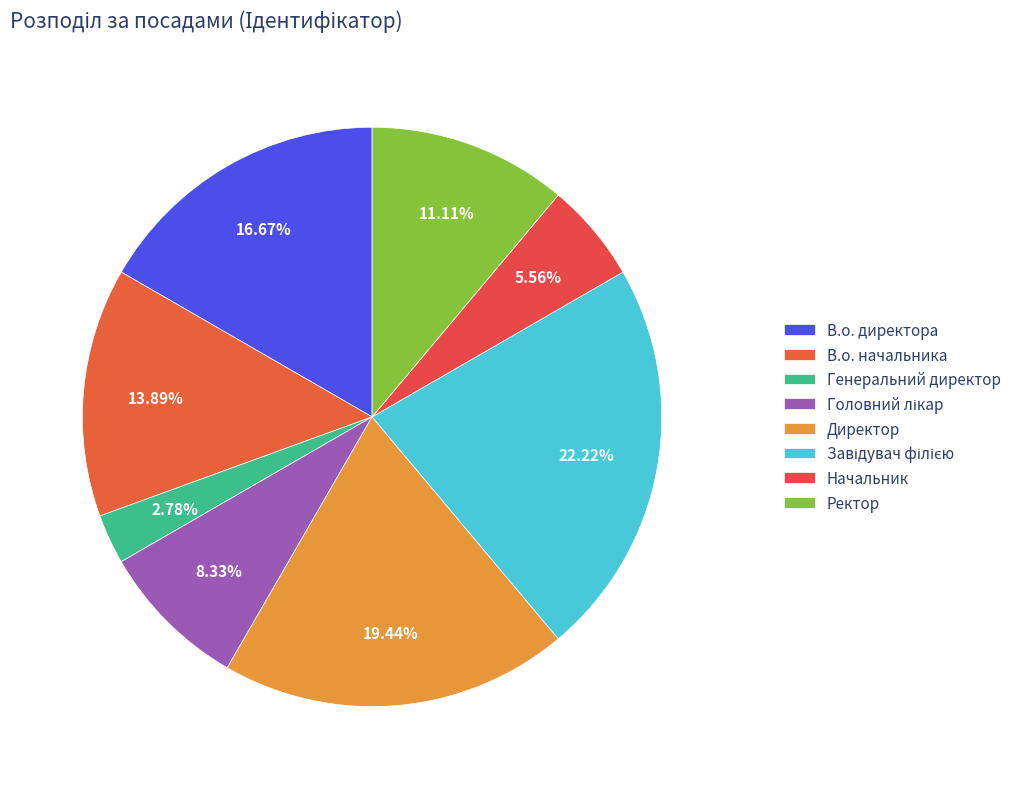

Do Завідувач філією and В.о. директора together represent more than half of the pie?

No